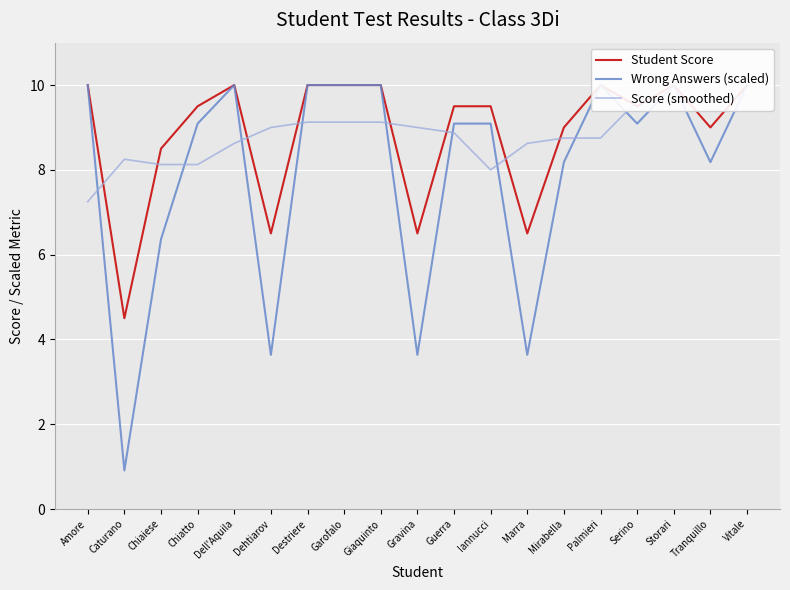

Which category has the highest value in the Score (smoothed) series?

Vitale